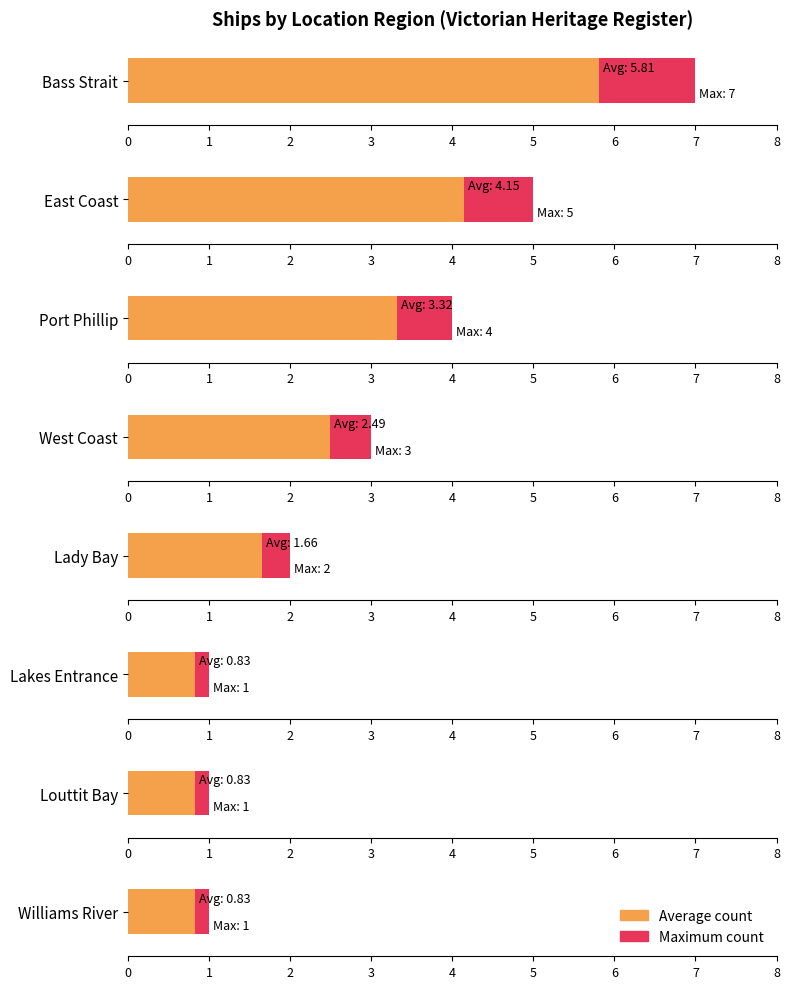

Is it true that the value at Victorian Heritage Register - East Coast is 1?

False